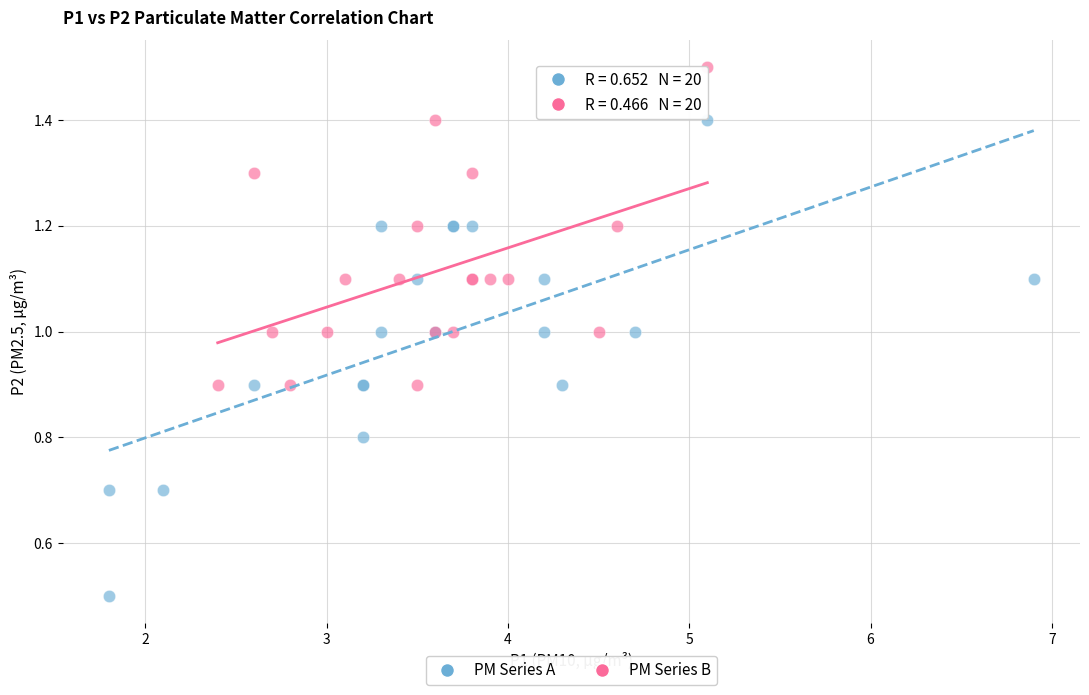

Which series contains the lowest Y value?

PM Series A